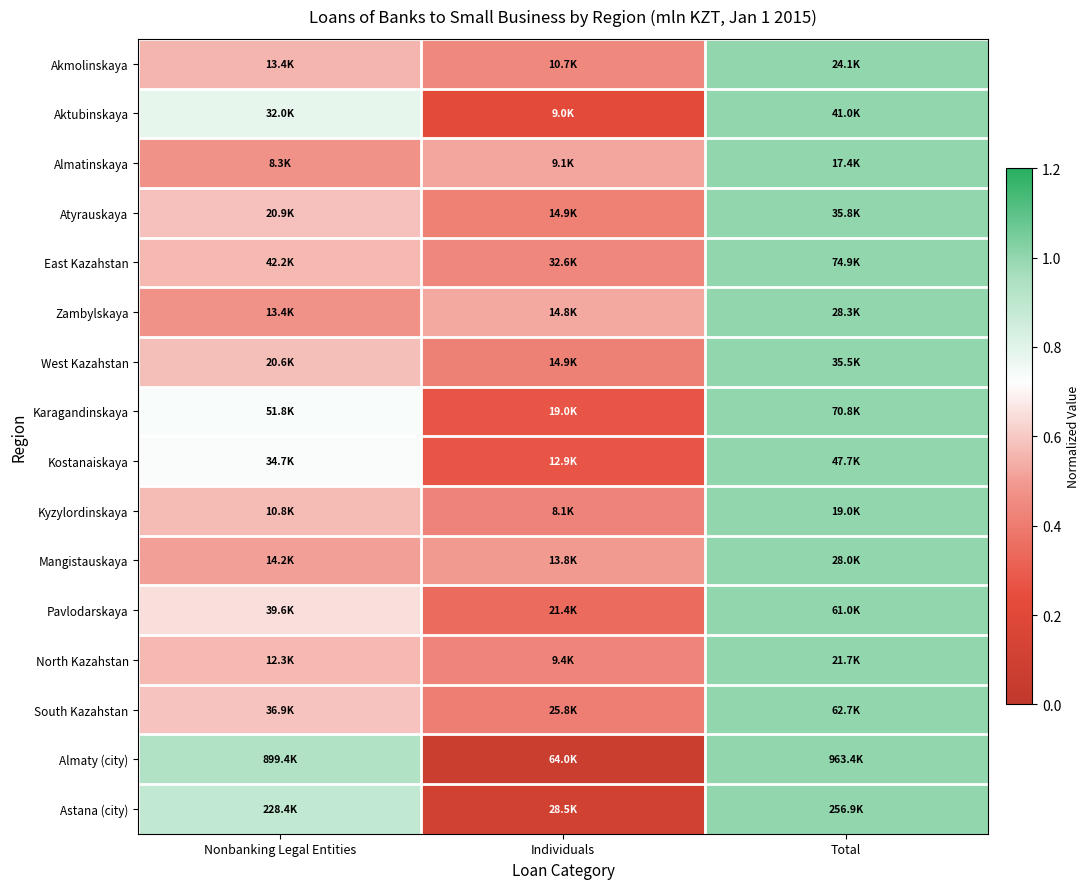

At which category is the sum across all series the highest?

Total